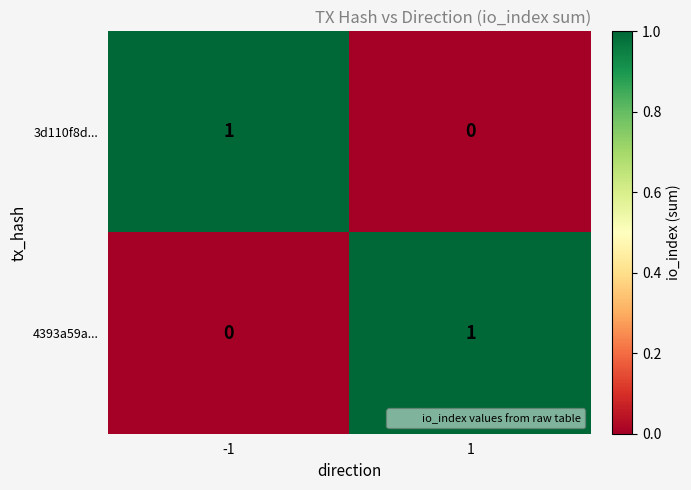

Is the value of 4393a59a... at 1 greater than the value of 3d110f8d... at 1?

Yes